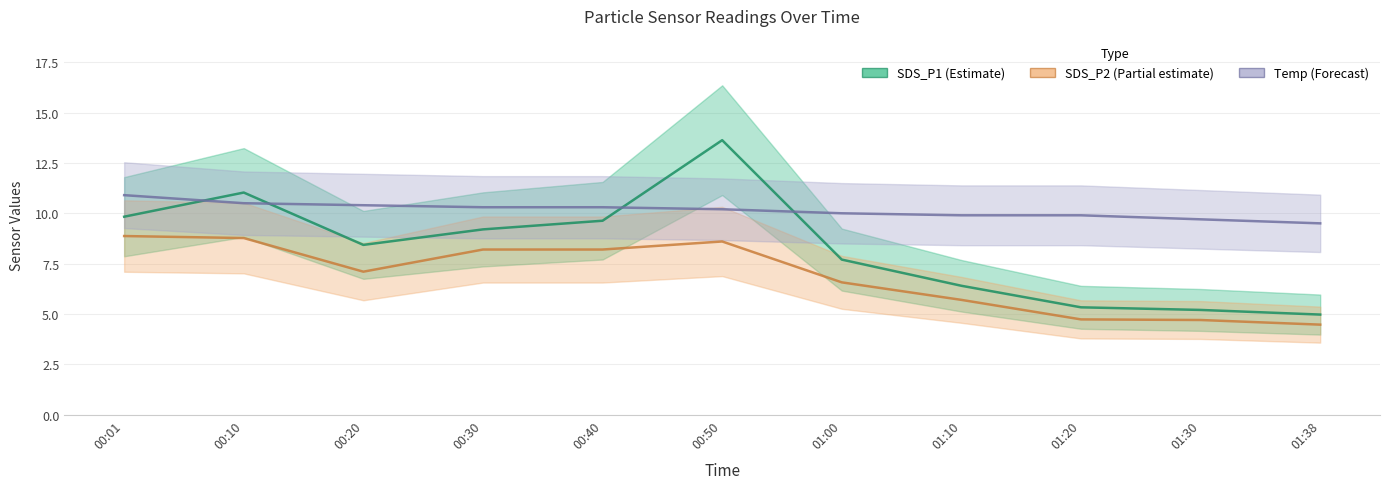

At which category does the chart reach its peak across all series?

00:50